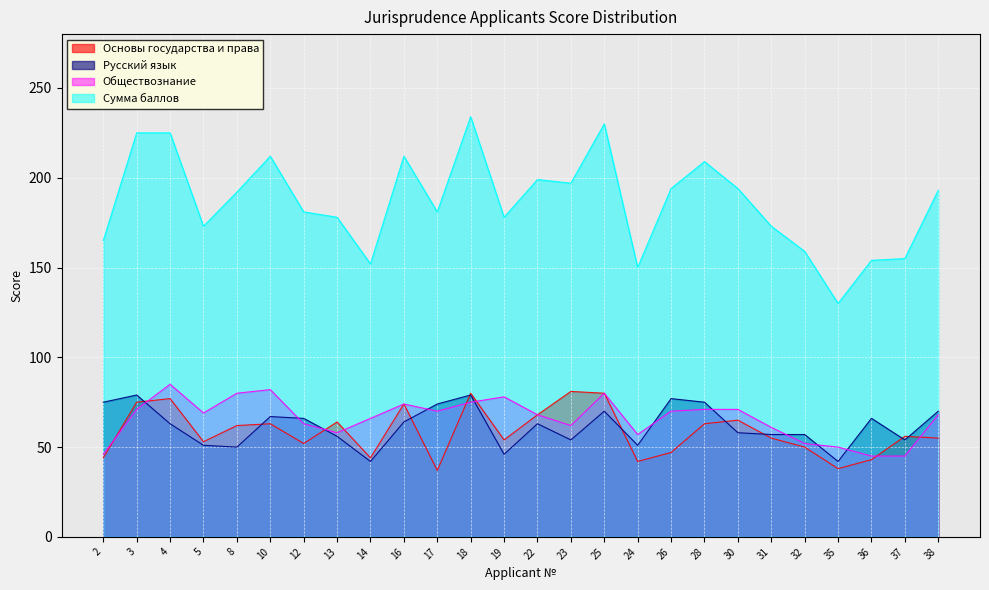

How many interior local valleys does the Сумма баллов series have?

7